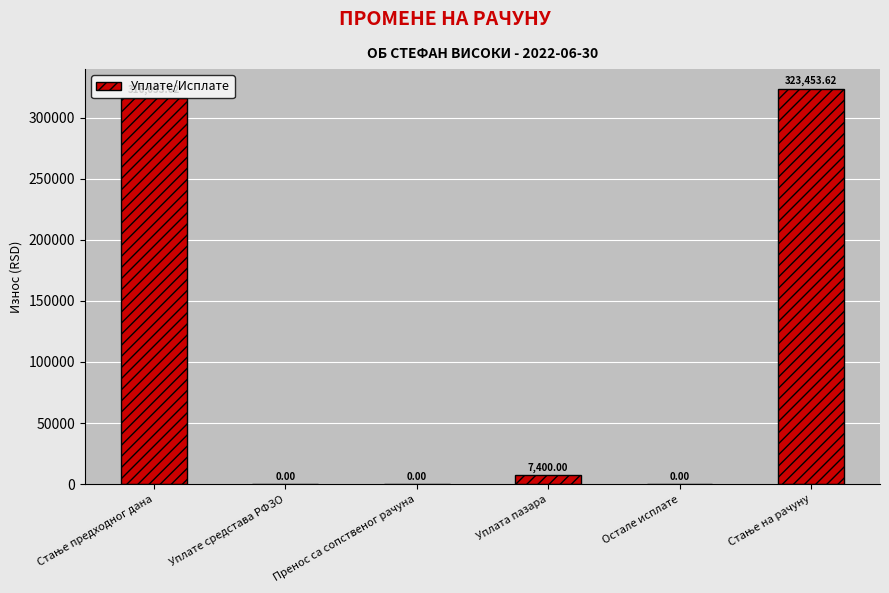

What is the sum of all values?

646907.2